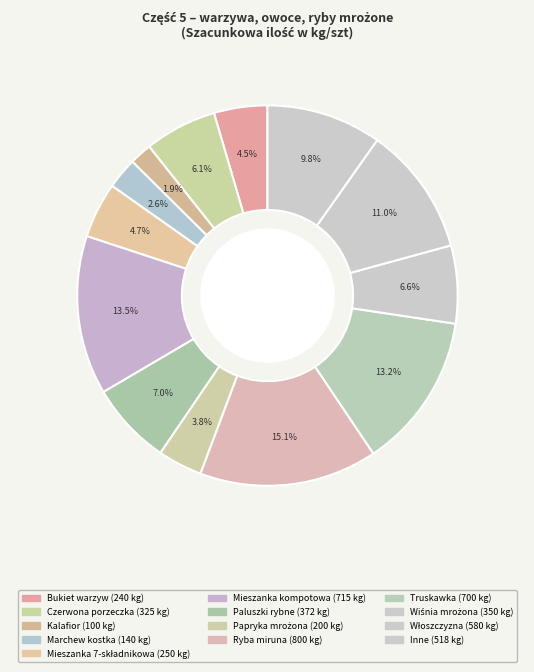

Count the number of slices in the pie.

13